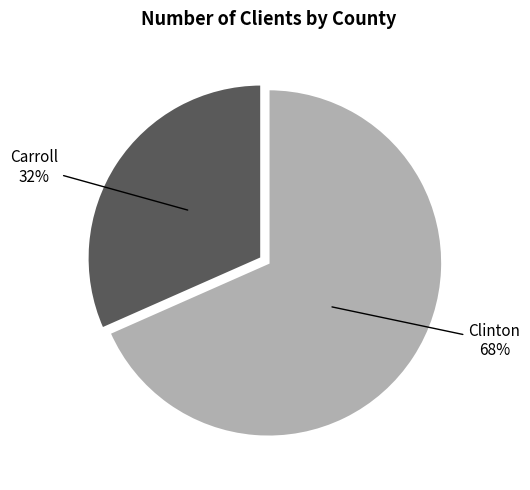

Which category has the smallest portion of the pie?

Carroll